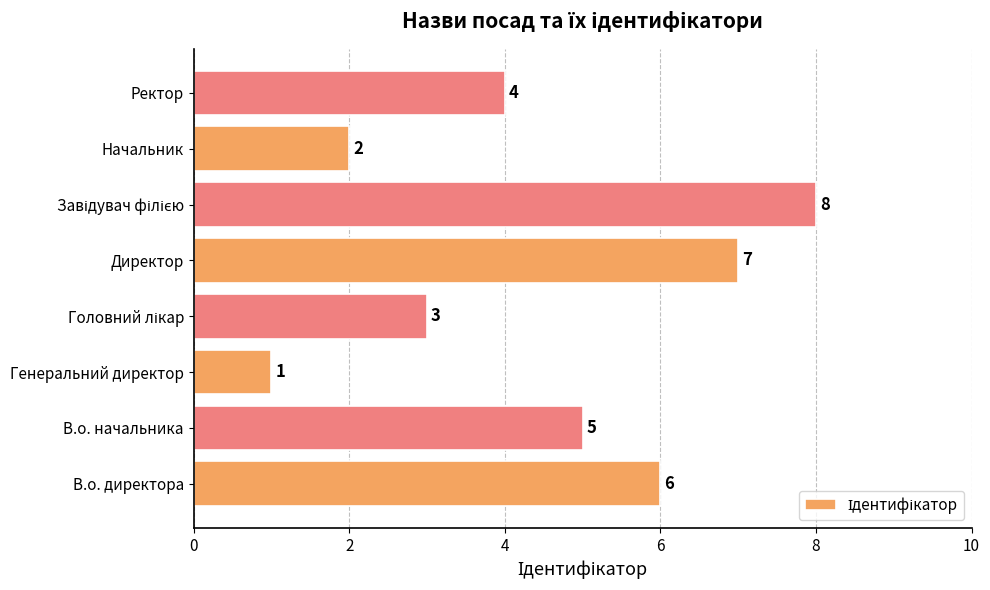

How many values are between 3 and 7?

5